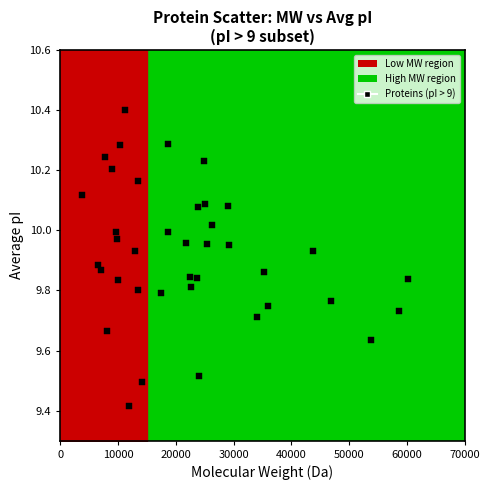

What is the range of Y values (max minus min)?

1.0